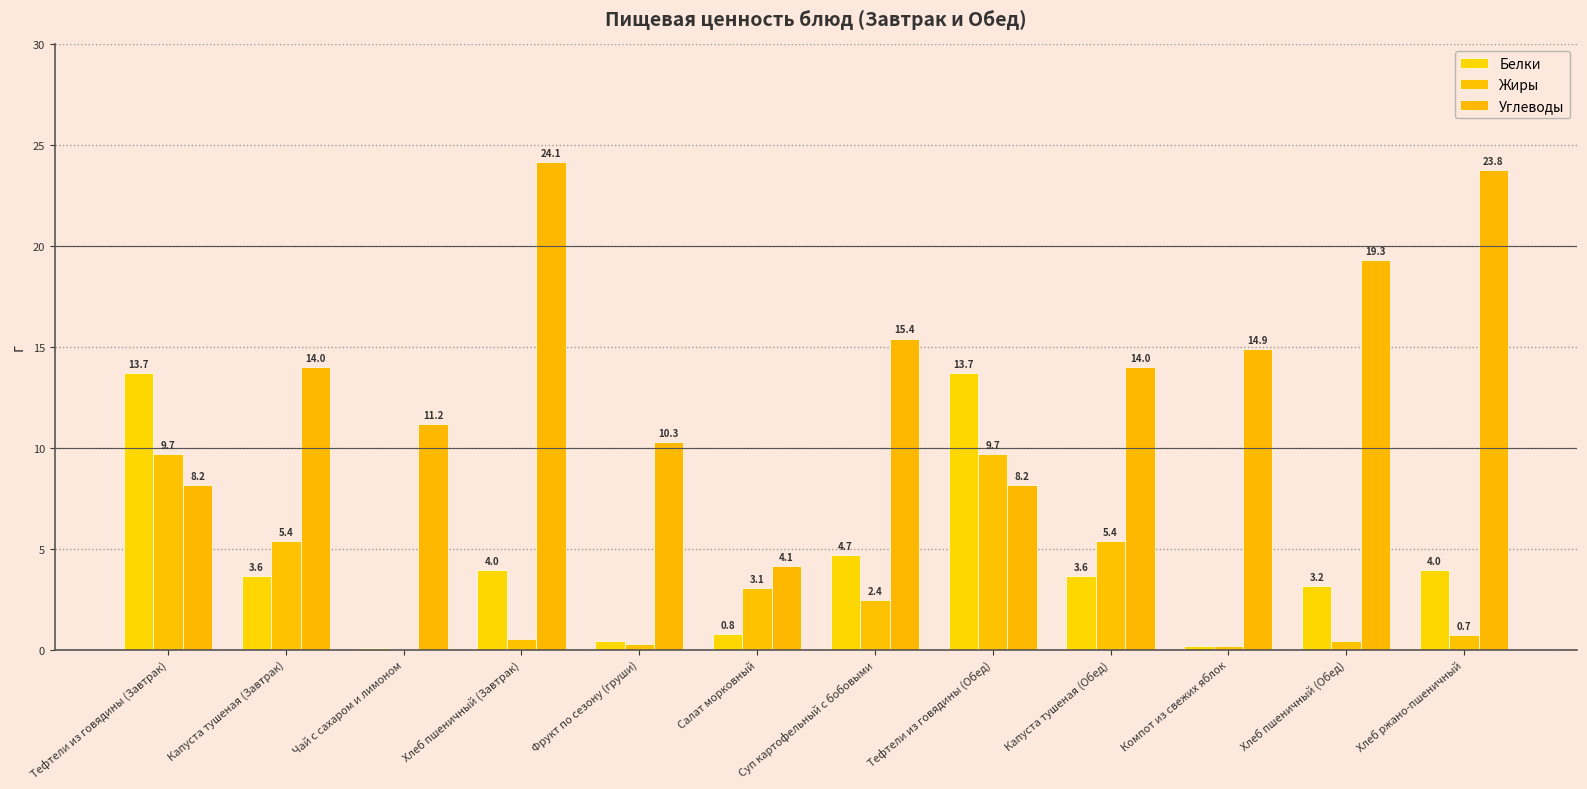

Where is Белки nearest to the value 6?

Суп картофельный с бобовыми